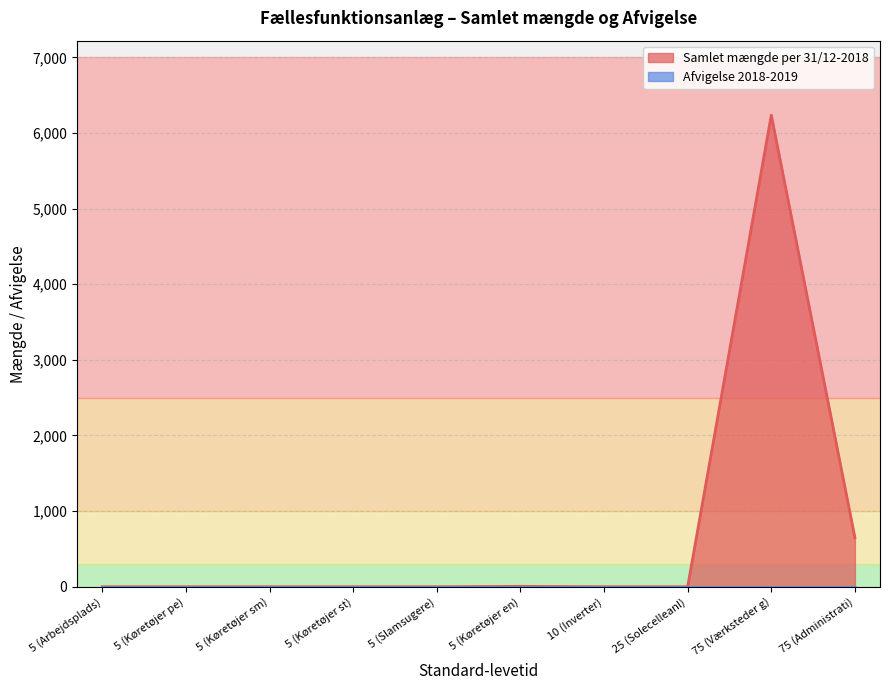

Which series has the widest spread of values?

Samlet mængde per 31/12-2018